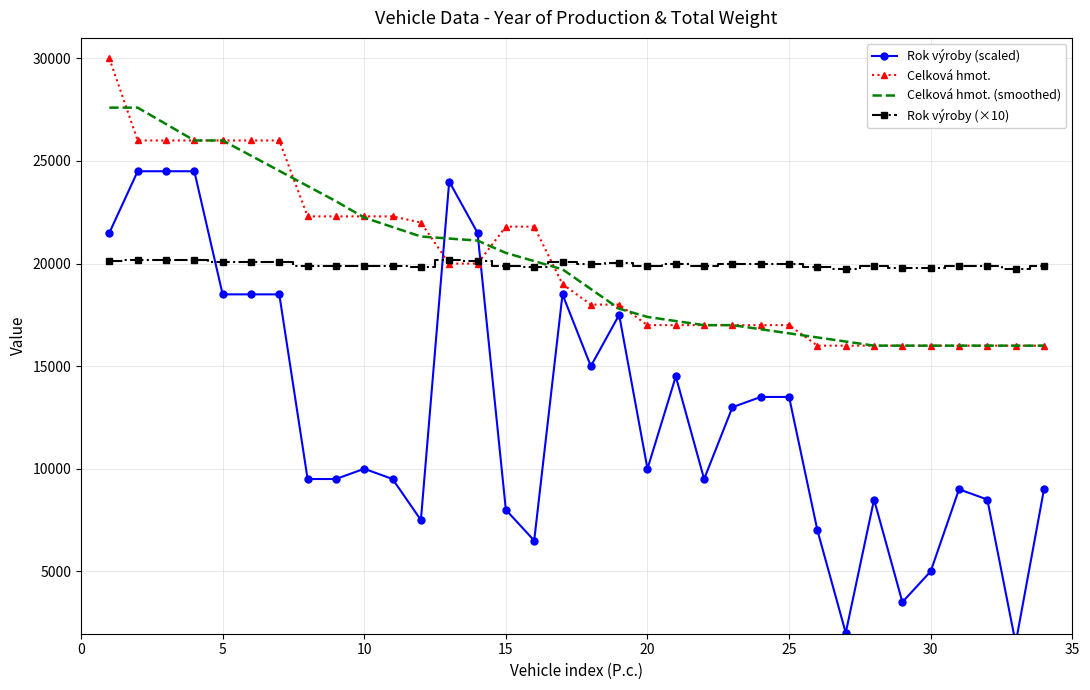

What is the sum of all Celková hmot. (smoothed) values?

681800